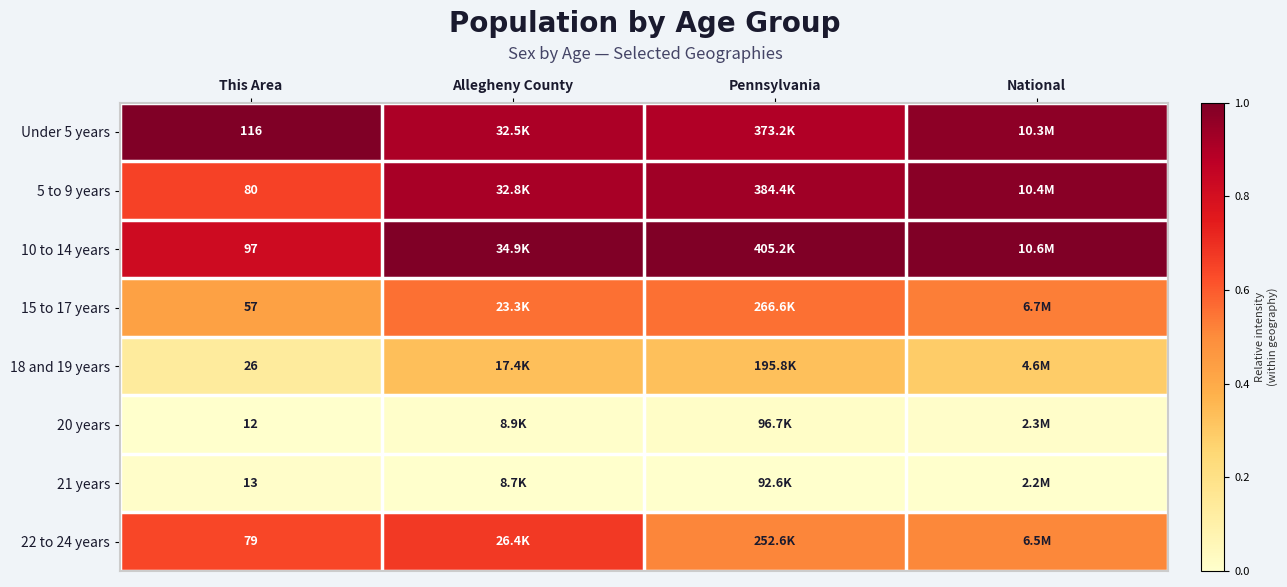

The 5 to 9 years series shows 0.2 at Allegheny County. True or false?

False